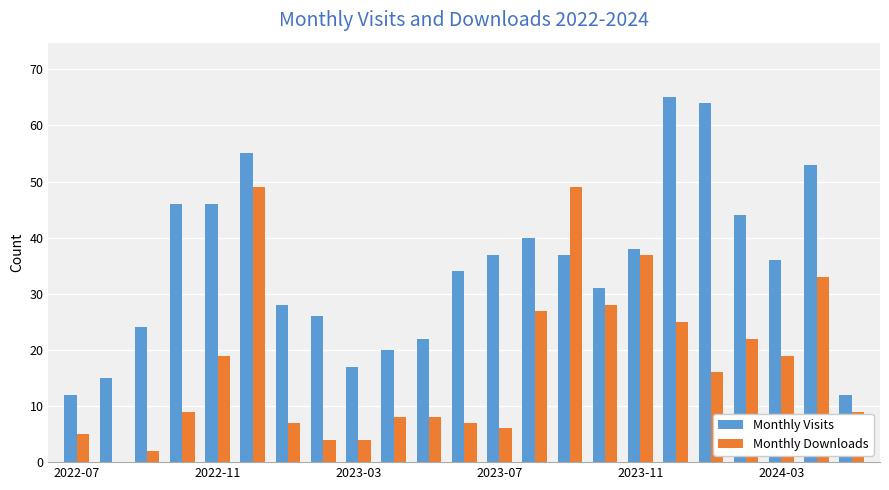

What are all the series names shown in the legend?

Monthly Visits, Monthly Downloads